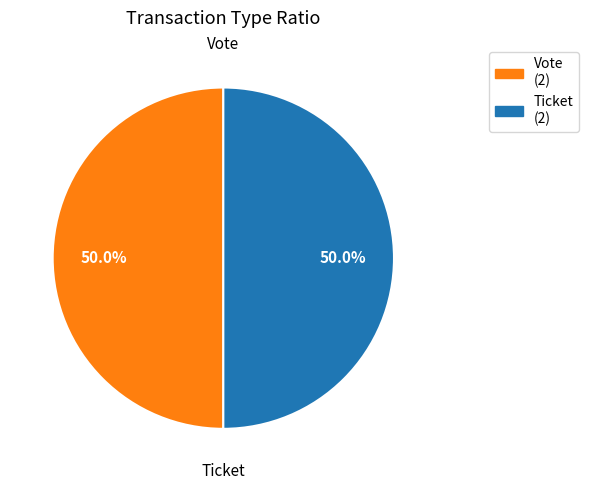

To the nearest percent, what is the combined percentage of Vote and Ticket?

100%